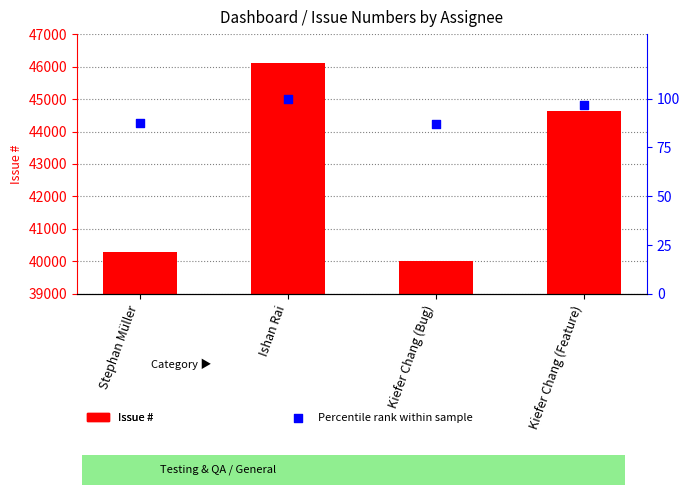

At how many categories does at least one series exceed 10882?

4